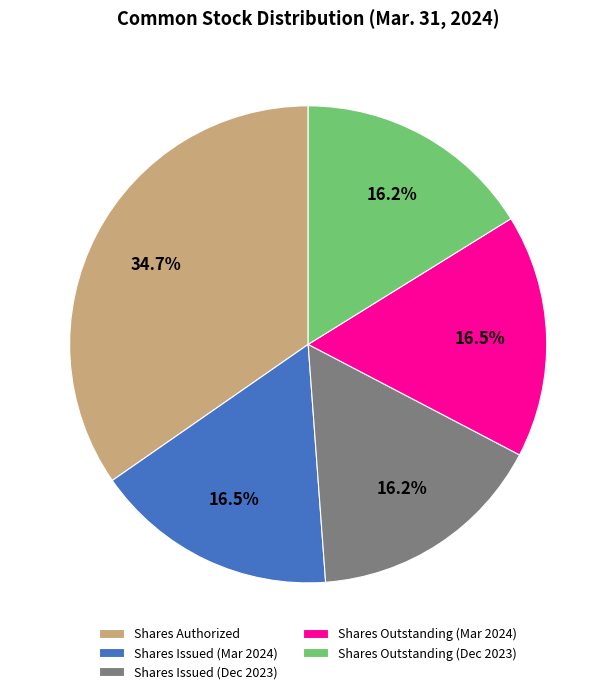

Is the sum of Shares Issued (Mar 2024) and Shares Outstanding (Dec 2023) greater than half?

No